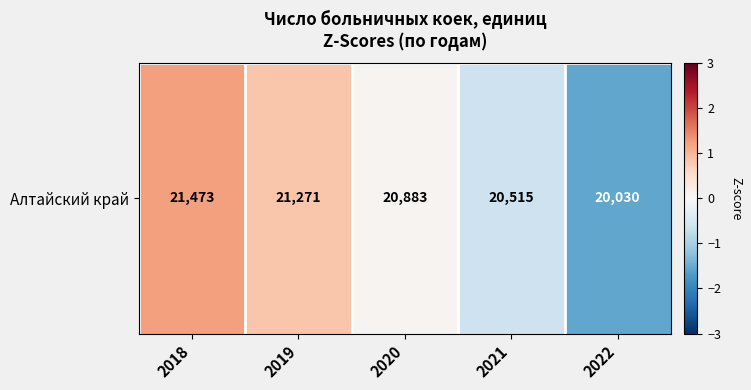

Rank the categories by value from lowest to highest.

2022, 2021, 2020, 2019, 2018